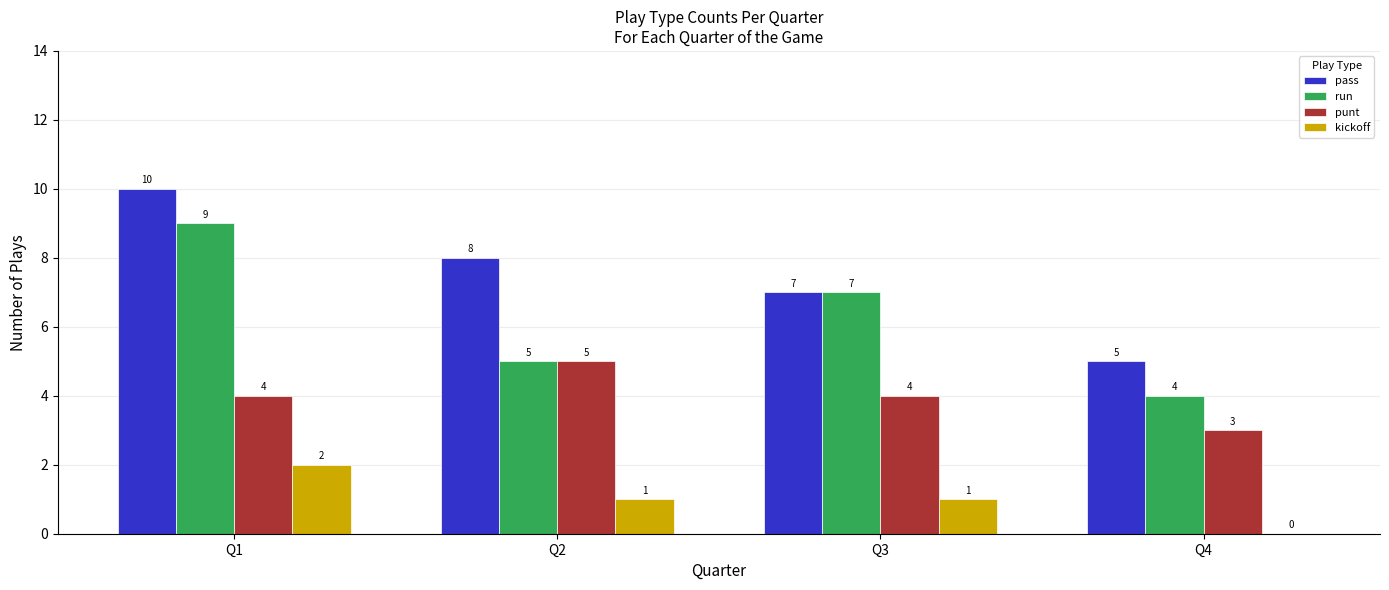

What is the total value across all series at Q4?

12